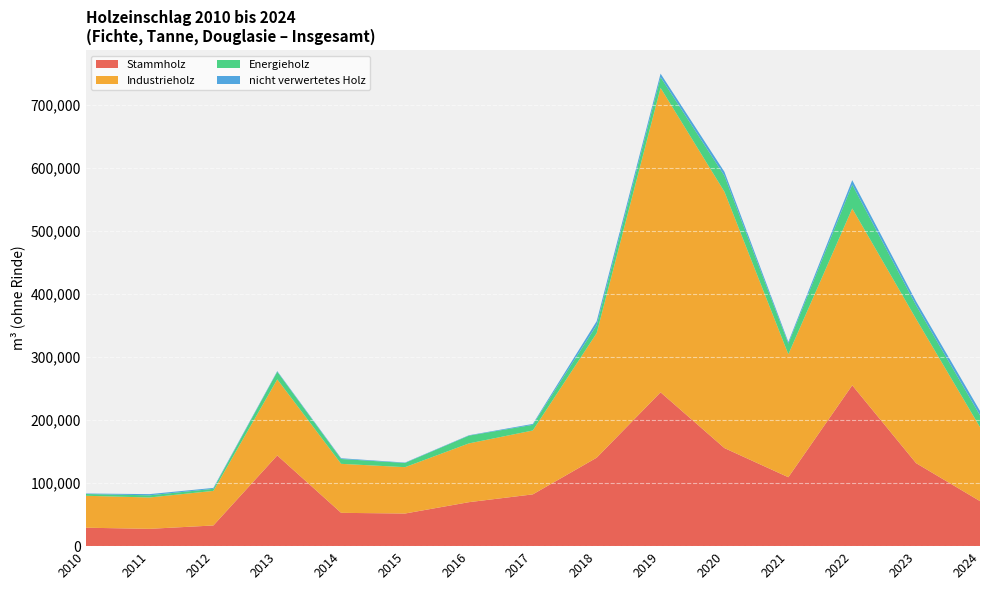

Reading right to left, extract all data points from this chart.

Stammholz: 71400.0	131600.0	255100.0	109300.0	155500.0	243953.1	140295.1	82101.7	69736.8	51743.5	52818.1	143854.4	32780.6	27447.2	29246.3
Industrieholz: 117300.0	228700.0	280400.0	195000.0	406500.0	482792.7	197606.0	101328.4	93201.7	73529.8	77721.8	120661.8	54864.1	49733.4	50660.2
Energieholz: 18800.0	21500.0	37800.0	16800.0	25300.0	16927.4	12626.1	8964.7	12316.8	6639.0	7682.5	12057.1	3255.7	3420.5	2800.2
nicht verwertetes Holz: 7000.0	6300.0	7100.0	2700.0	6300.0	5677.5	6246.6	1430.9	619.9	655.5	1175.6	1027.2	1454.0	1899.2	790.3